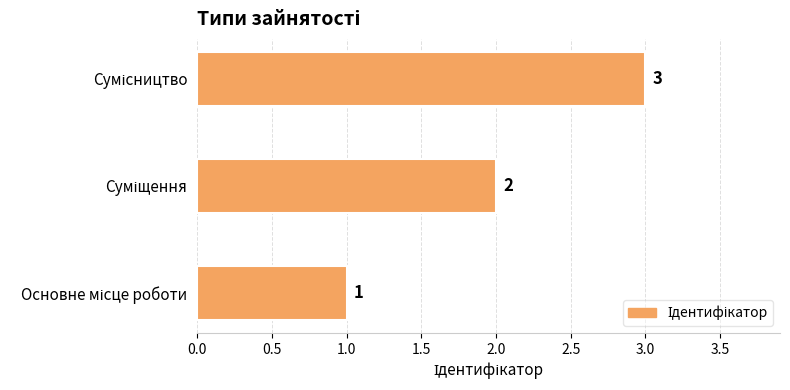

Count the values in the range 1 to 3.

3